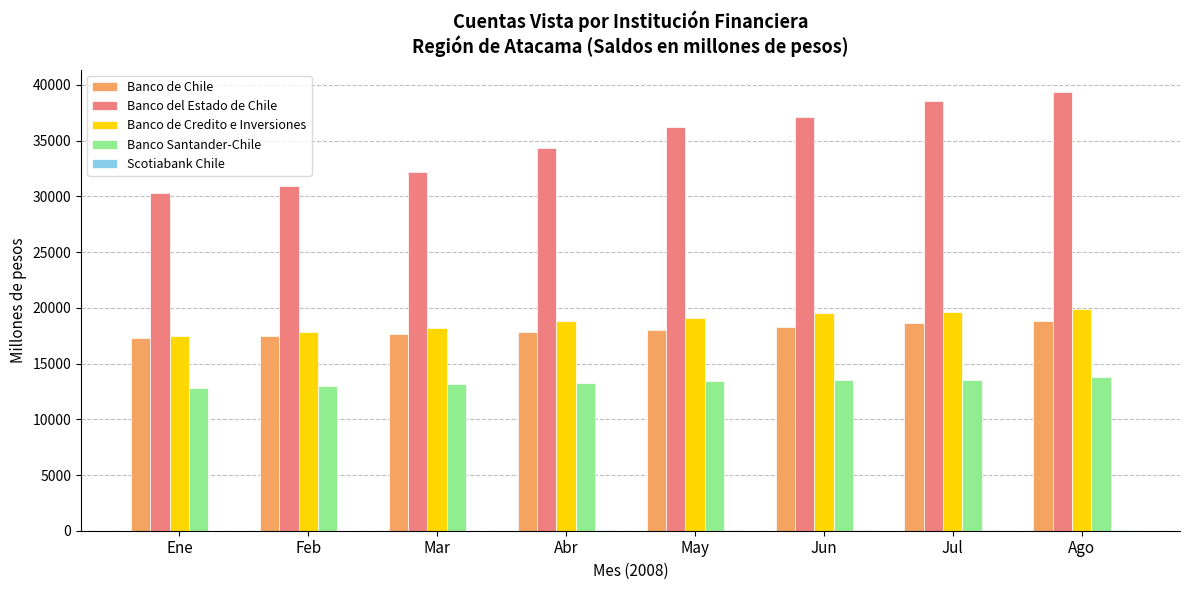

Does the chart contain stacked bars?

No